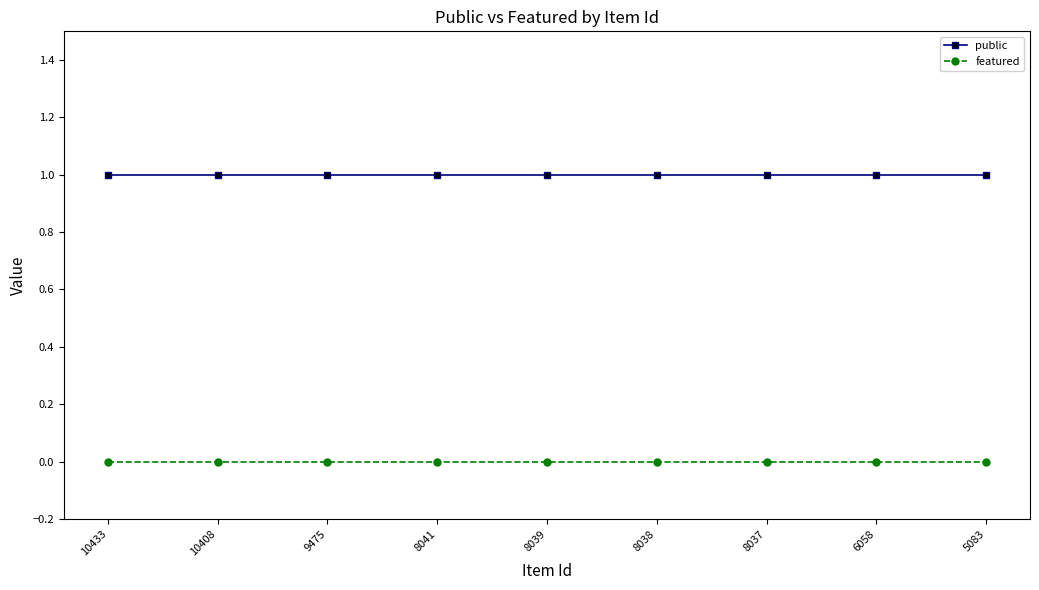

Which series has the largest total across all categories?

public